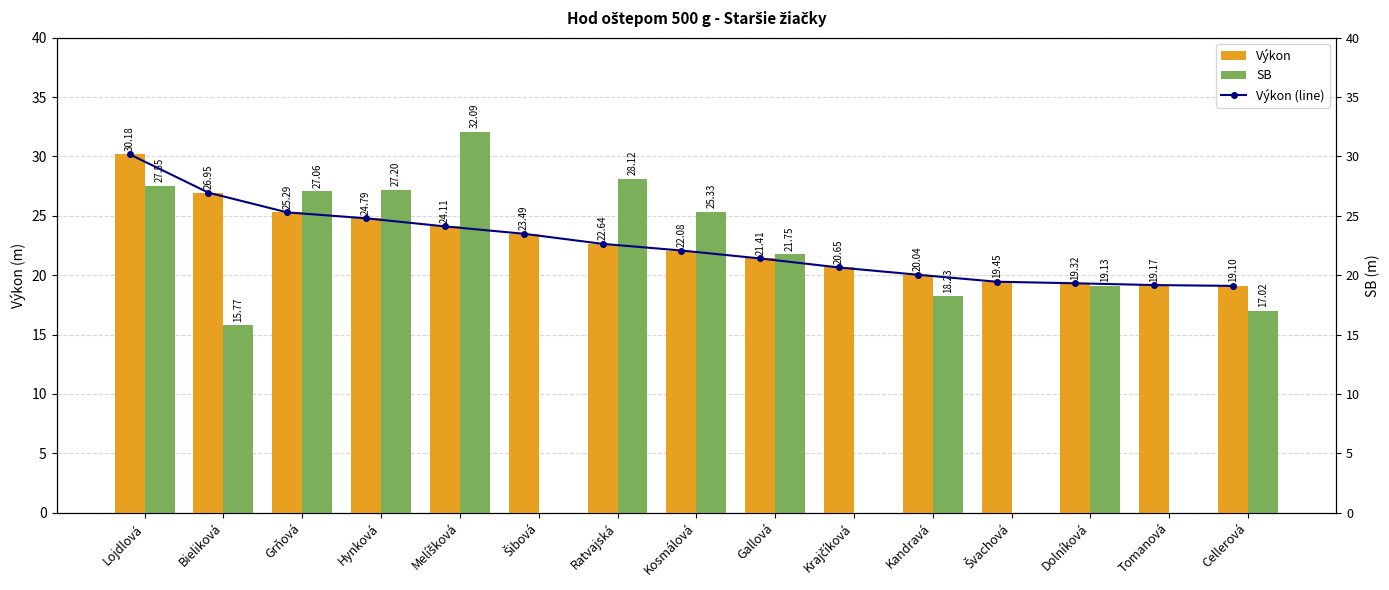

What is the sum of all Výkon values?

338.7